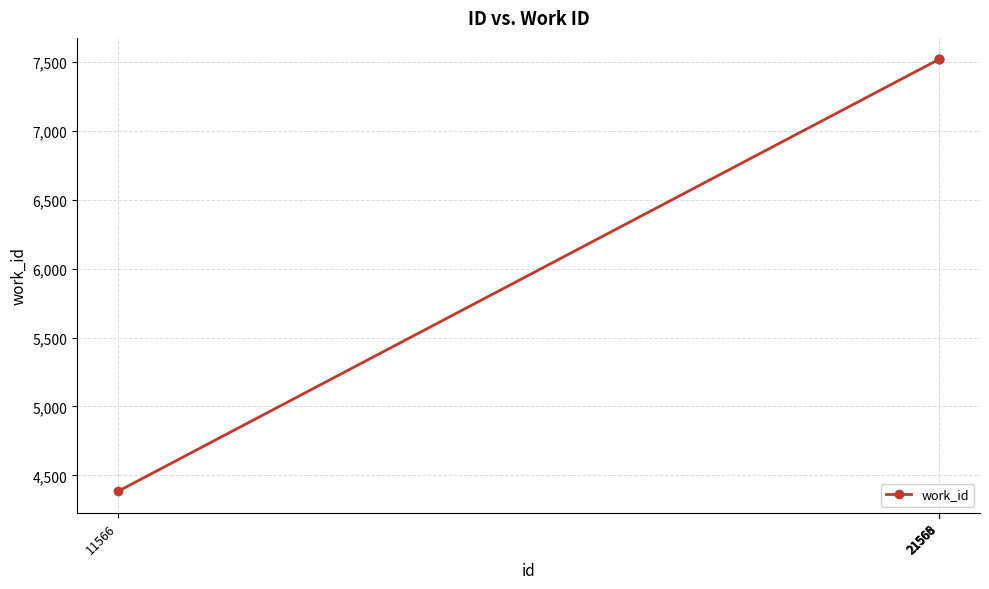

True or false: the data shows 1920 at 11566.

False